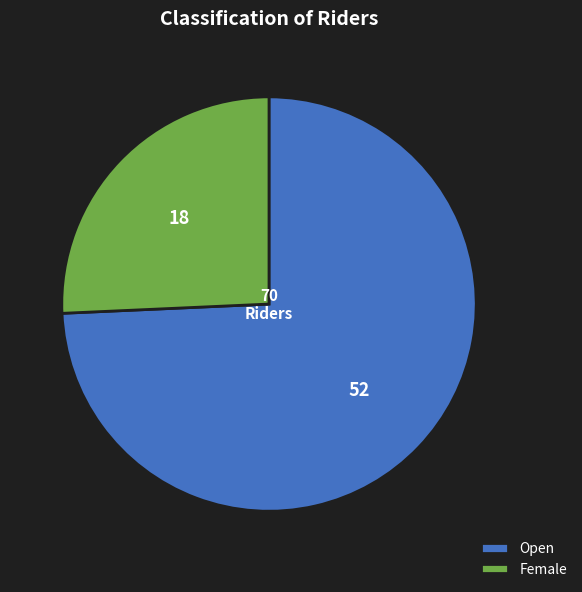

Count the number of slices in the pie.

2